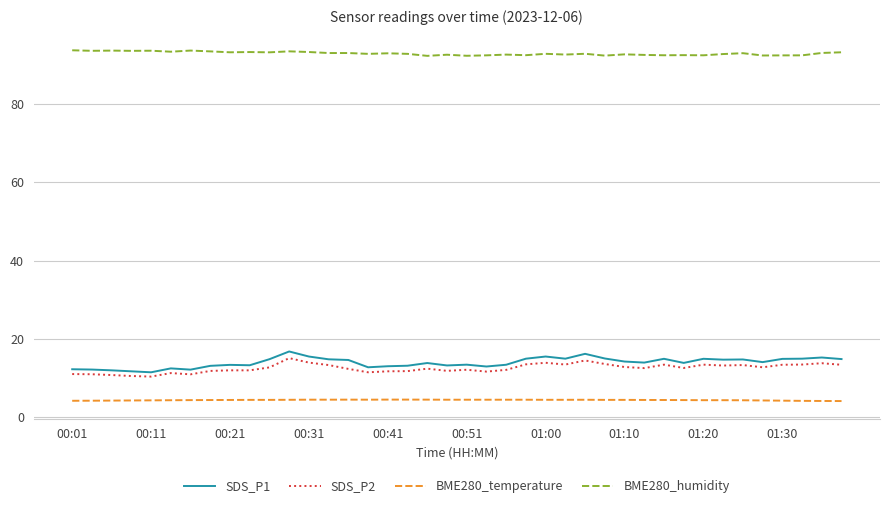

True or false: BME280_humidity and BME280_temperature intersect in this chart.

False